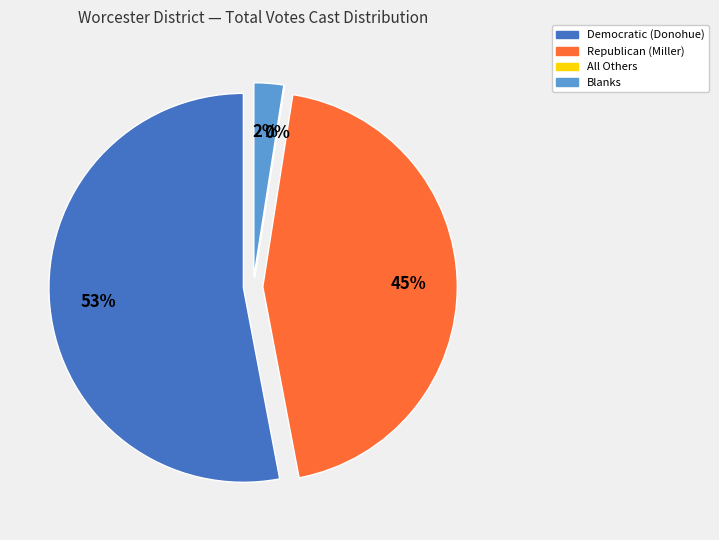

The Democratic (Donohue) slice represents 65% of the pie. True or false?

False